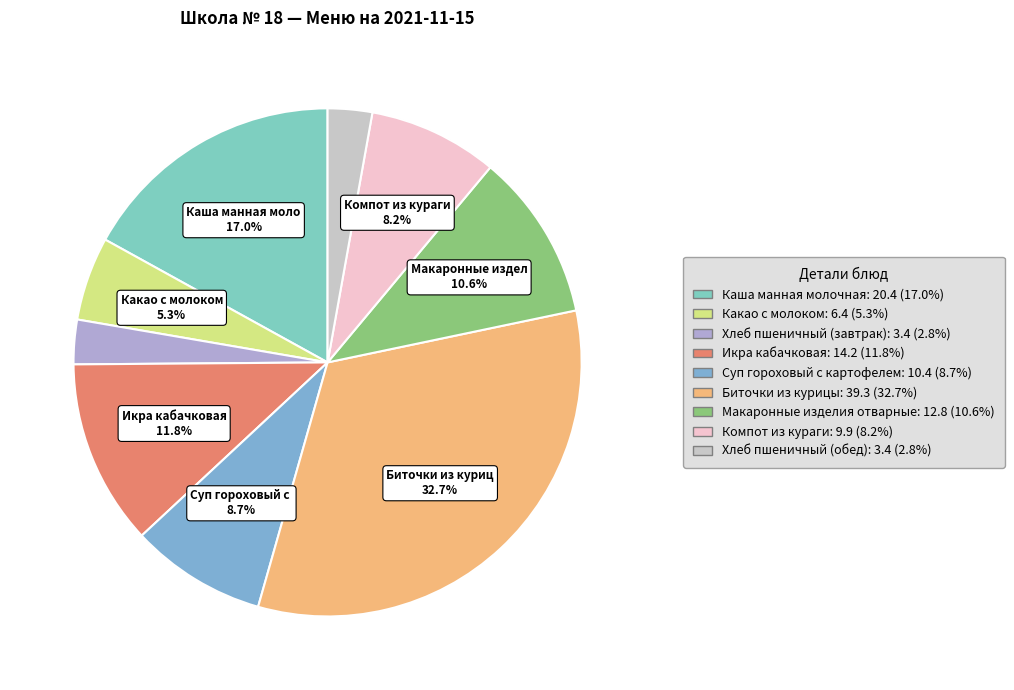

To the nearest percent, what is the difference between the Хлеб пшеничный (завтрак) and Суп гороховый с картофелем slice percentages?

6%